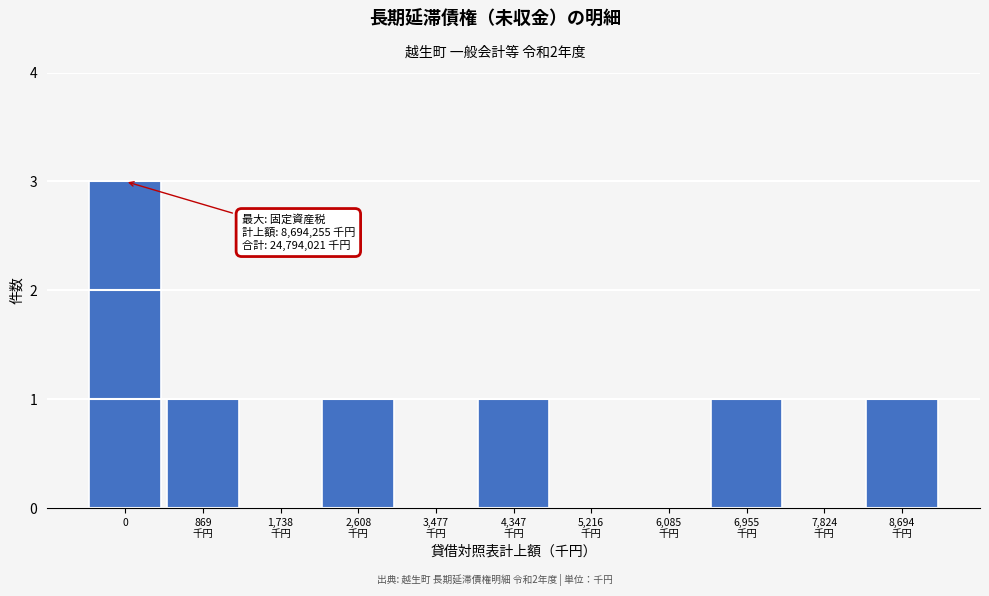

Is it true that the value at 0 is 3?

True